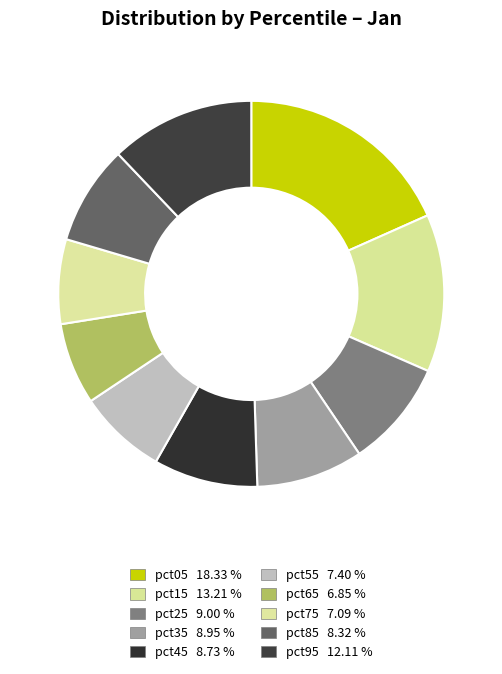

How much of the chart is everything except pct25?

91.0%